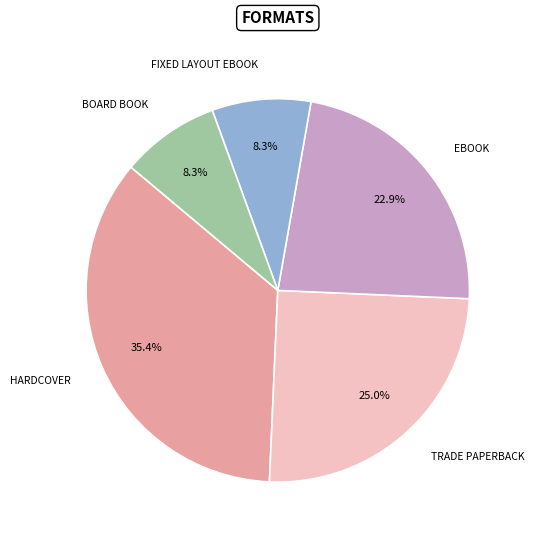

Is there any slice that represents more than half of the pie?

No